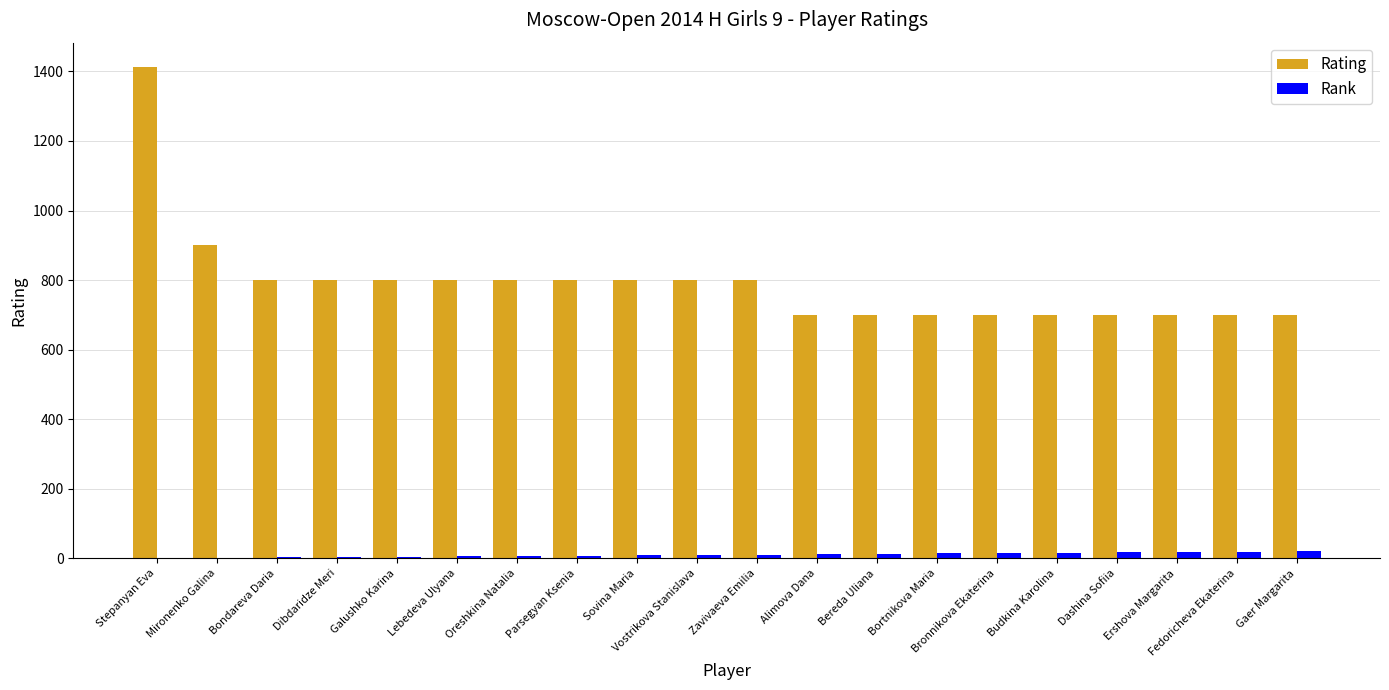

At which label does Rating reach its peak?

Stepanyan Eva